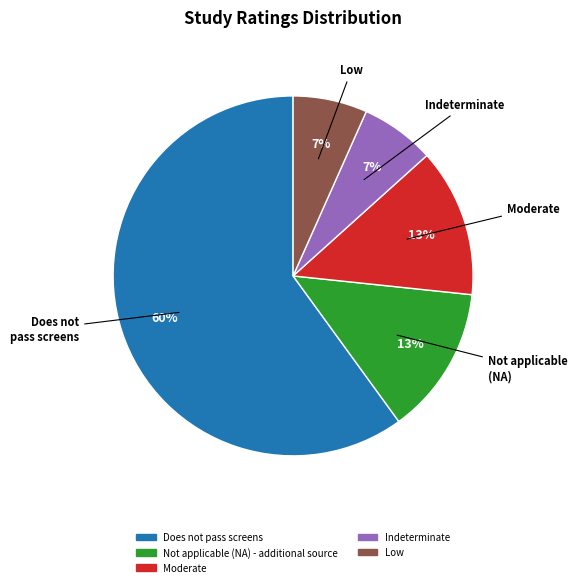

Is there a majority slice in this chart?

Yes